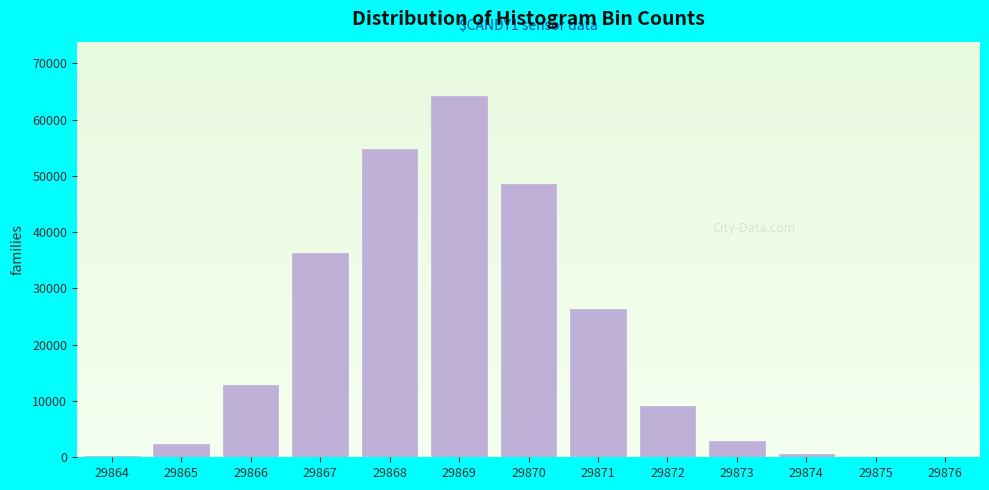

Between 29870 and 29873, which is larger?

29870